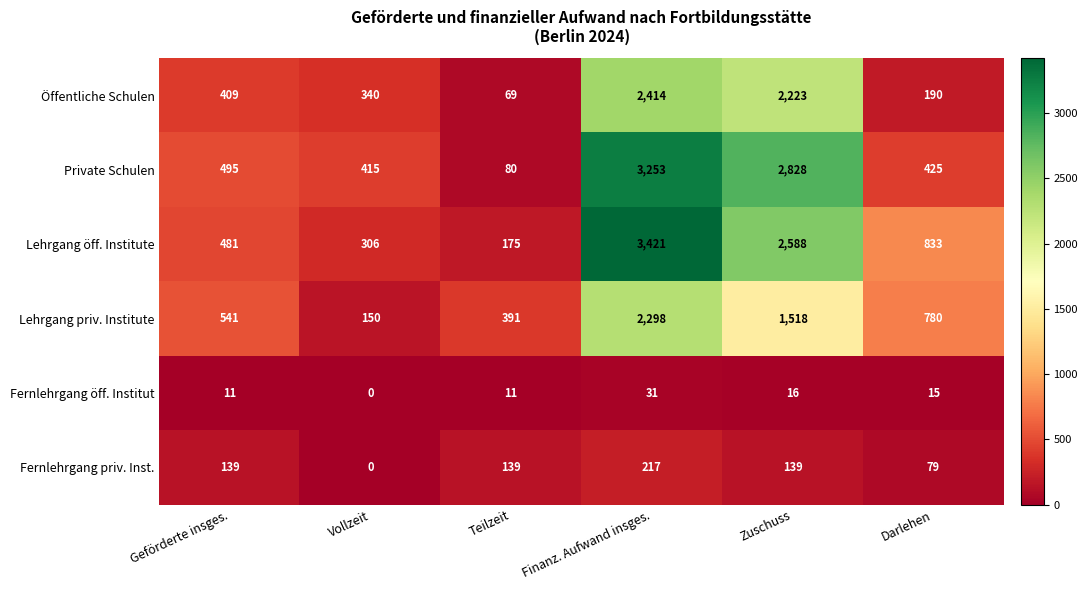

Rank the series by their maximum value, from lowest to highest.

Fernlehrgang öff. Institut, Fernlehrgang priv. Inst., Lehrgang priv. Institute, Öffentliche Schulen, Private Schulen, Lehrgang öff. Institute